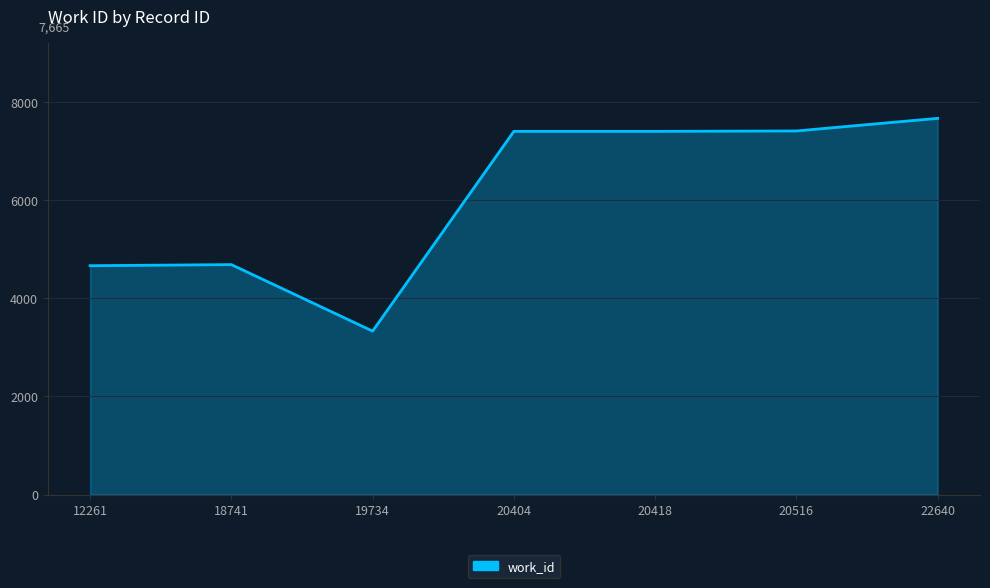

True or false: there are more than 2 points higher than both neighbors.

False